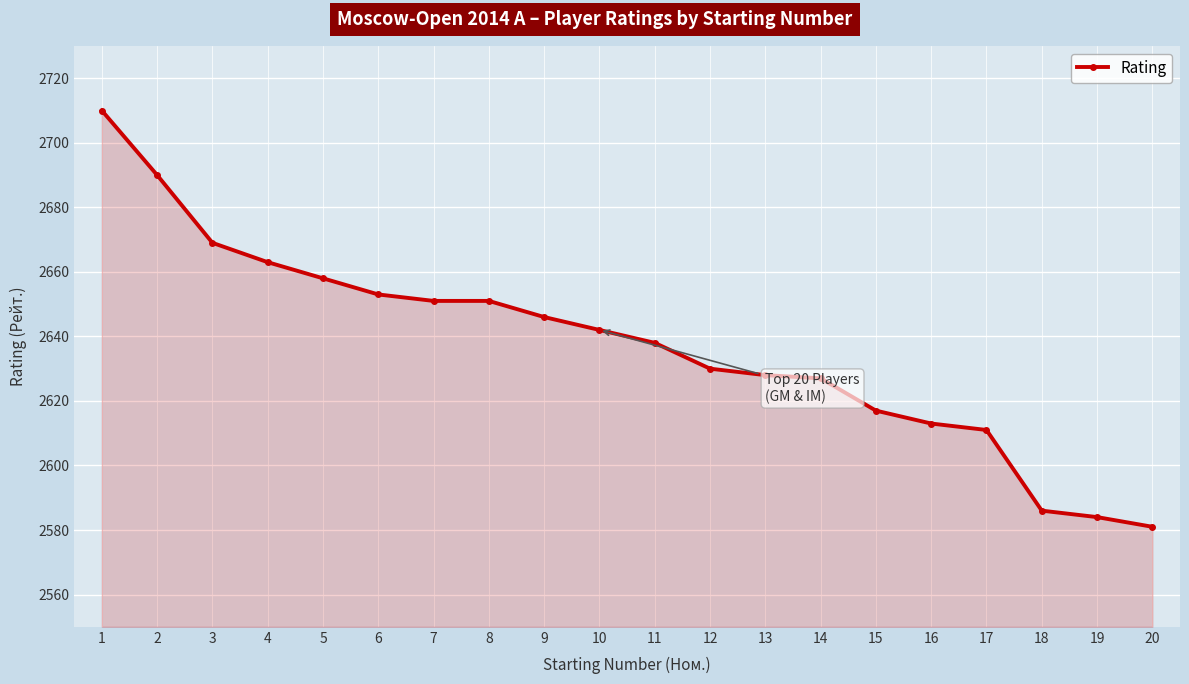

Reading right to left, transcribe all the data shown in this chart.

2581	2584	2586	2611	2613	2617	2627	2628	2630	2638	2642	2646	2651	2651	2653	2658	2663	2669	2690	2710